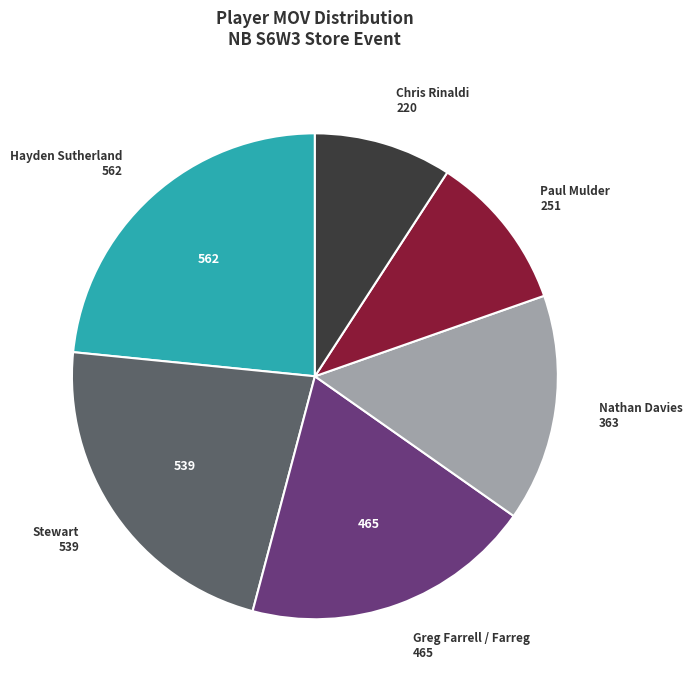

Which category has the smallest portion of the pie?

Chris Rinaldi